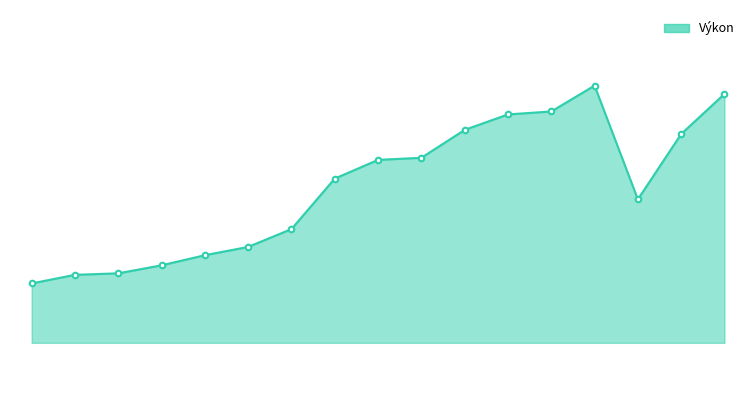

Is this an area chart (filled region under the line)?

Yes